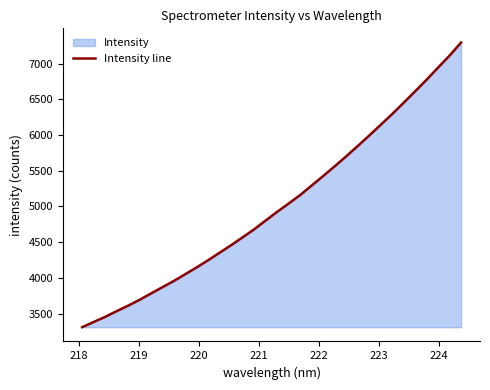

What is the difference between the maximum and minimum values?

3982.7